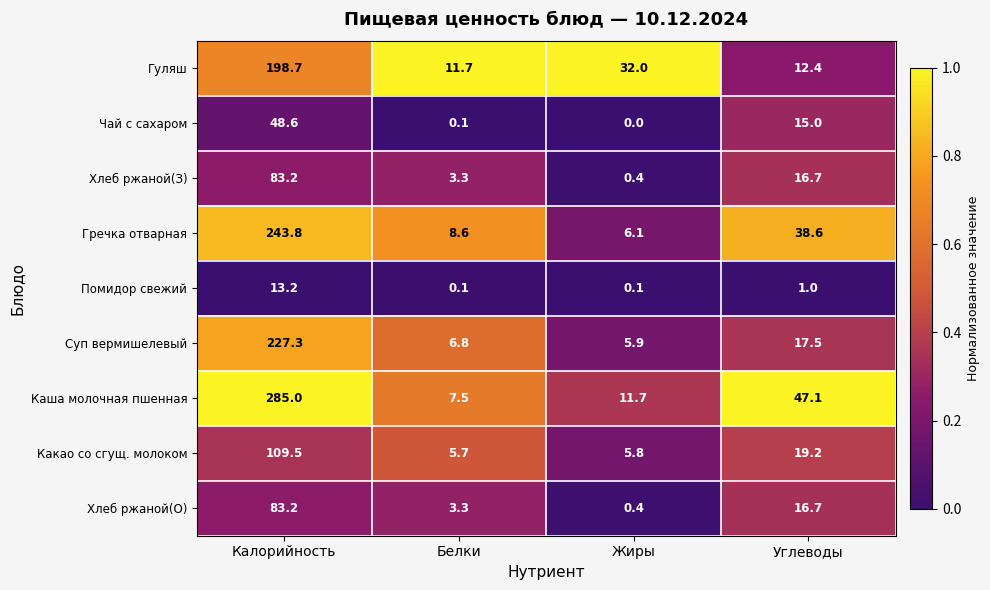

What is the difference between the maximum and minimum values in the Суп вермишелевый series?

221.4